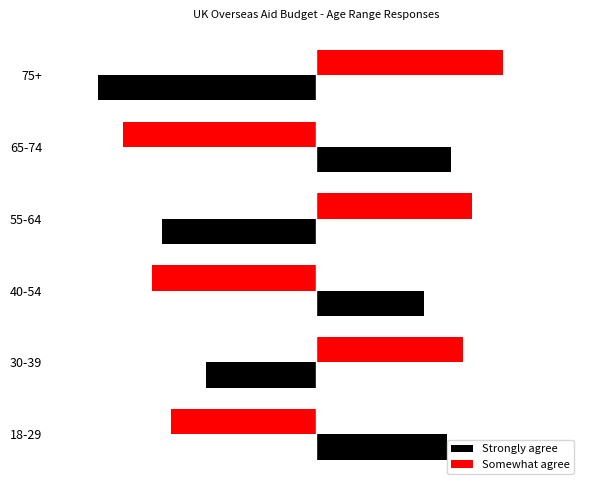

At which category does the chart reach its peak across all series?

75+